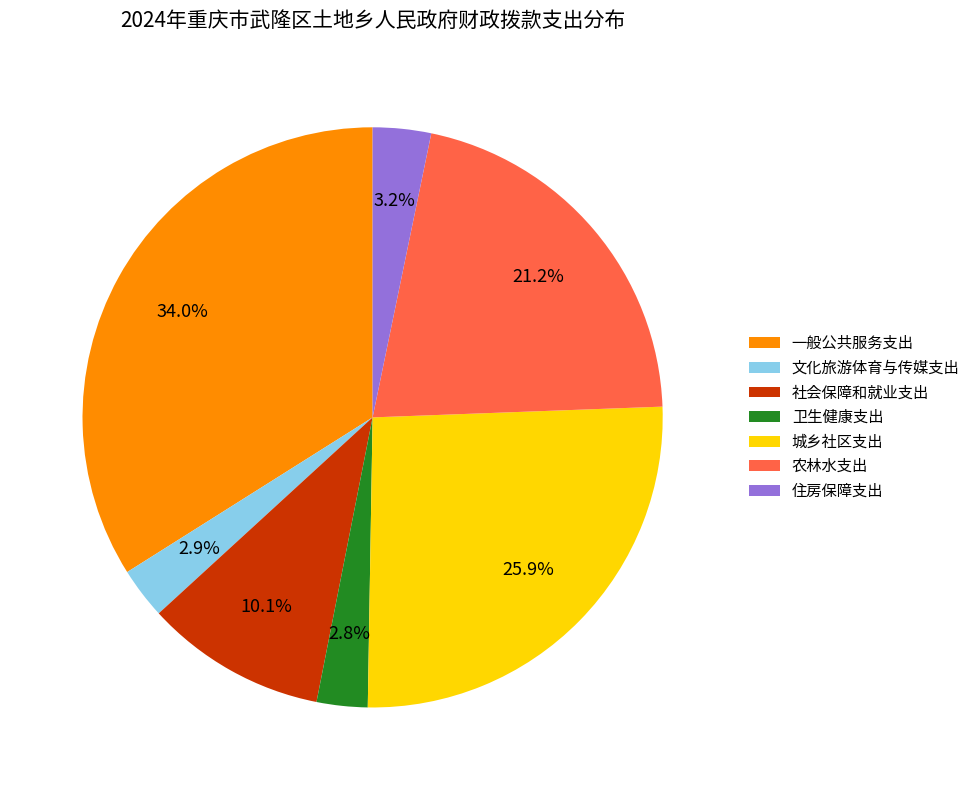

How many slices are in this pie chart?

7